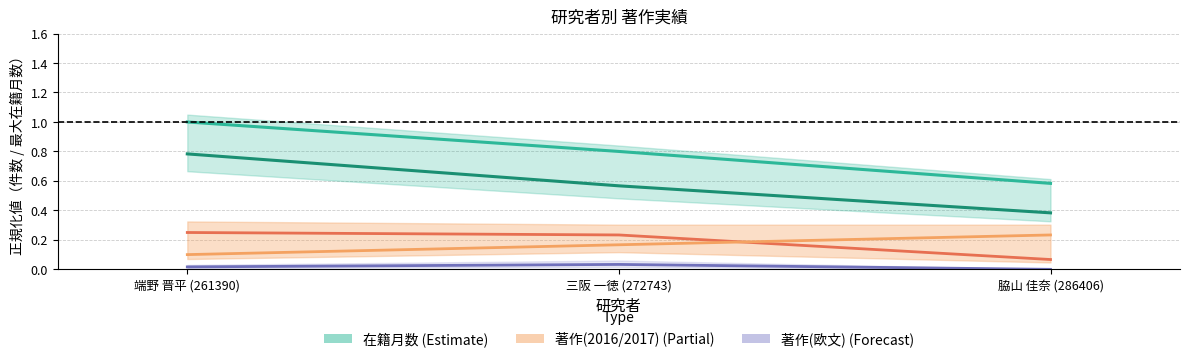

Which series has the widest spread of values?

在籍月数